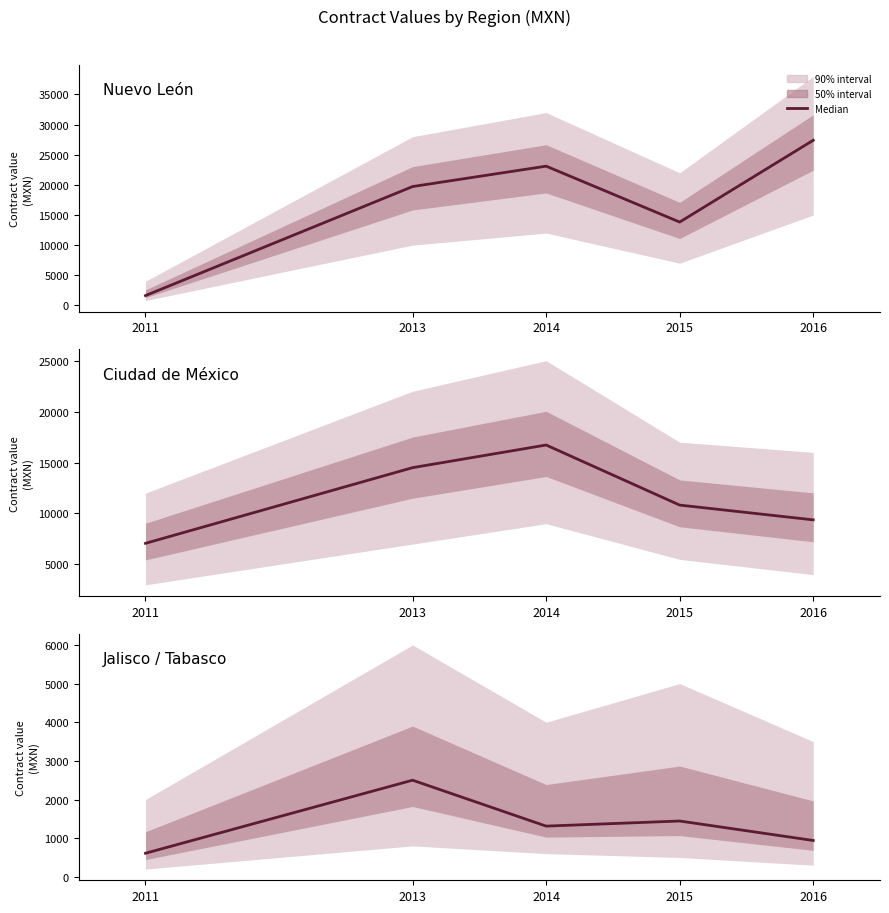

Is it true that Jalisco / Tabasco equals 1077.6 at 2011?

False